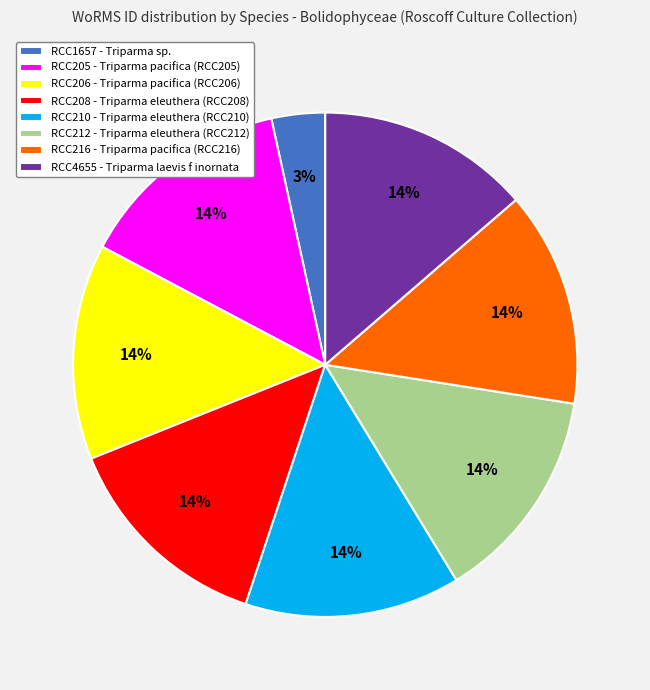

To the nearest percent, what is the average slice percentage?

12%